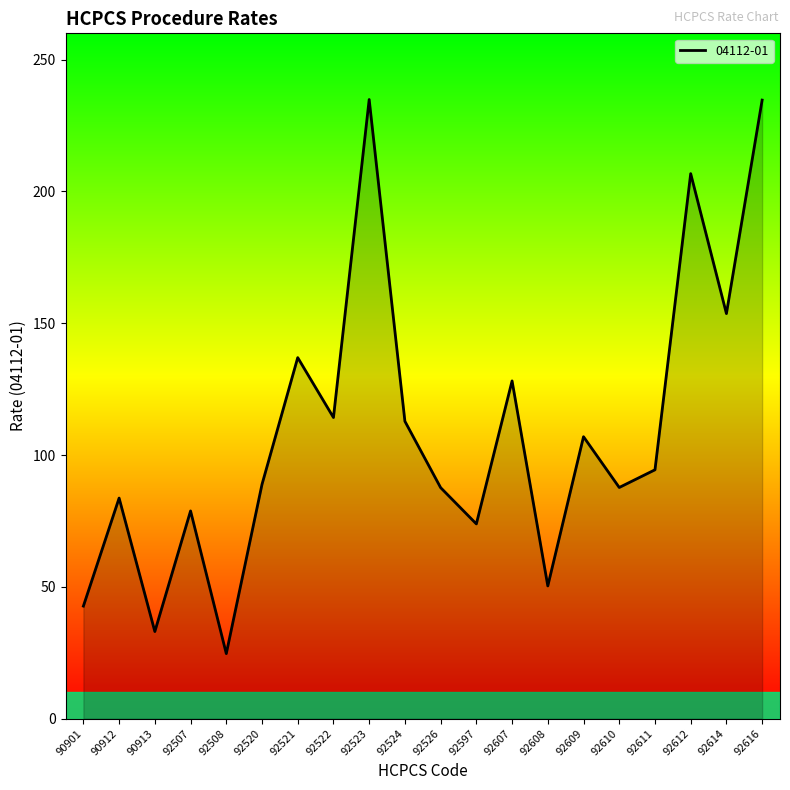

Does the chart have visible grid lines?

No